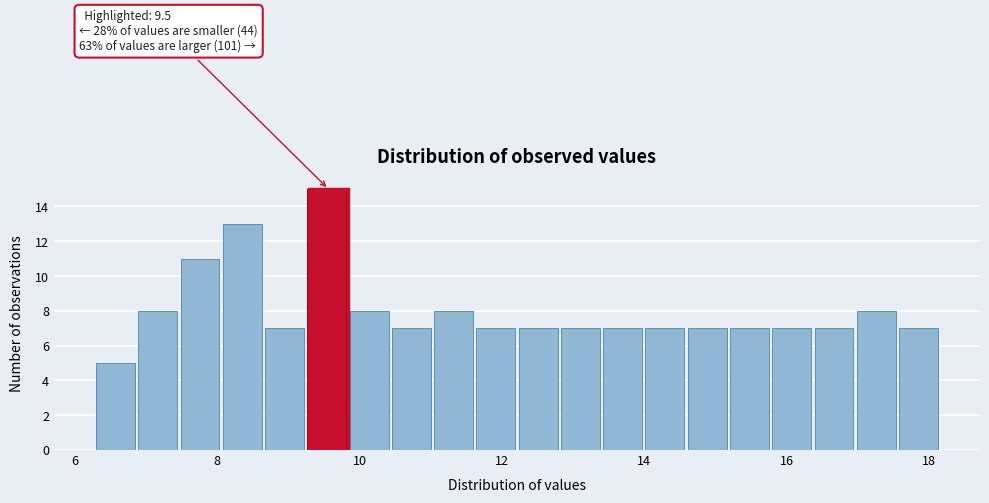

Read against the x-axis, roughly where is the centre of the tallest bar?

9.6